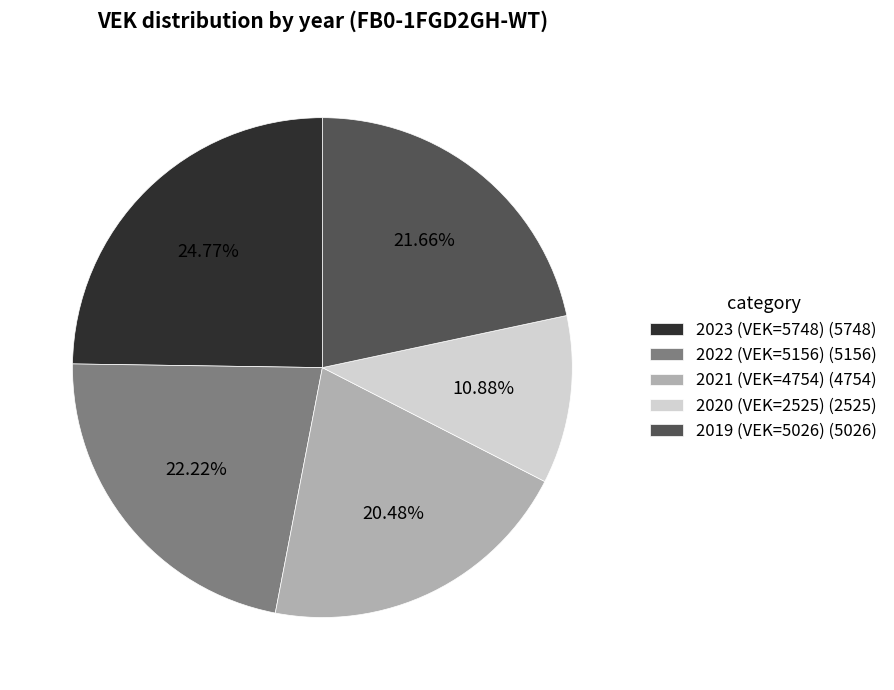

True or false: 2019 (VEK=5026) accounts for 15% of the total.

False